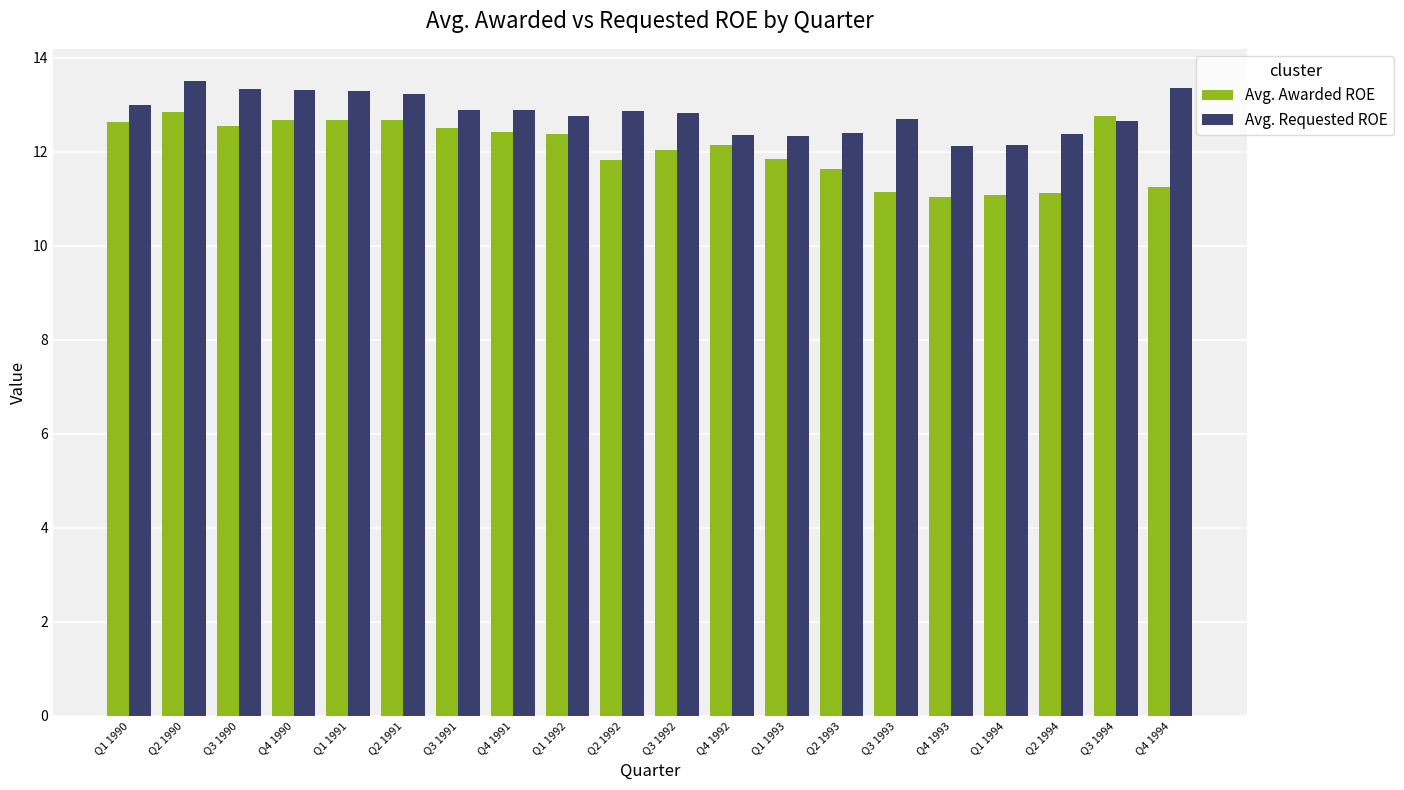

How many groups of bars are there?

20